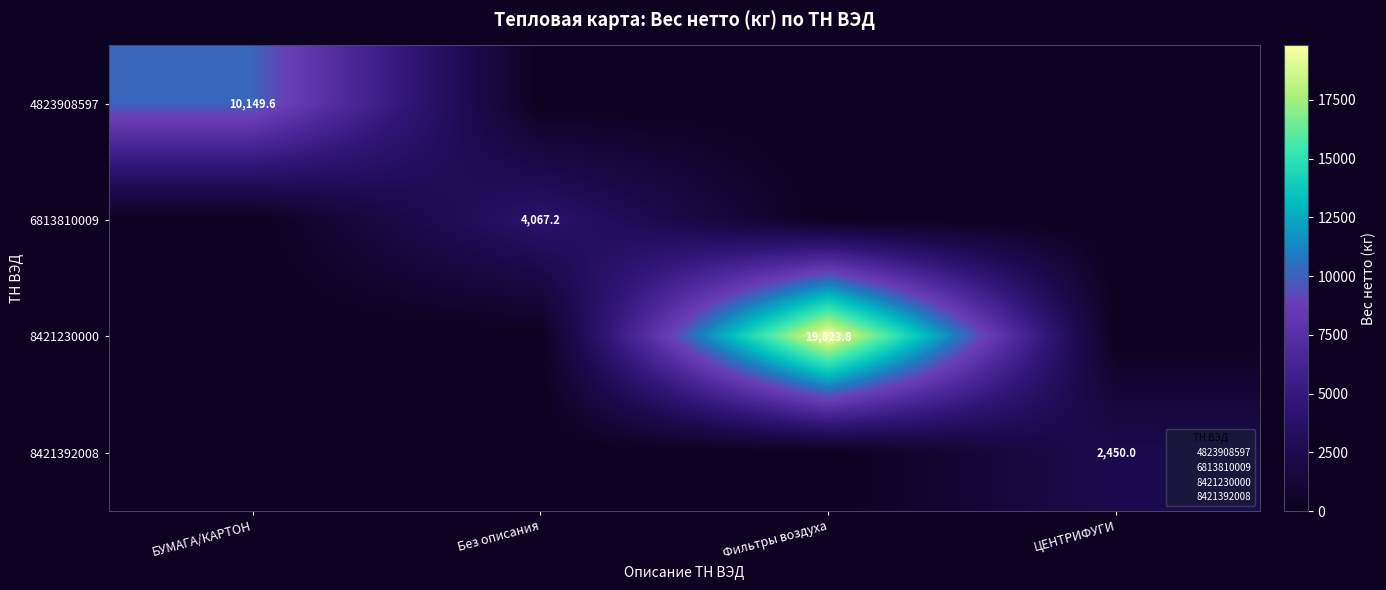

List the labels in order of 6813810009 value, smallest first.

БУМАГА/КАРТОН, Фильтры воздуха, ЦЕНТРИФУГИ, Без описания